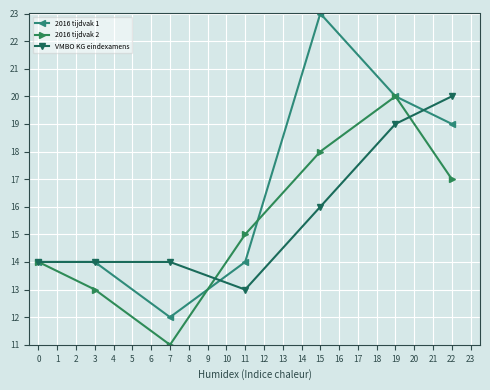

How many lines are shown in the chart?

3